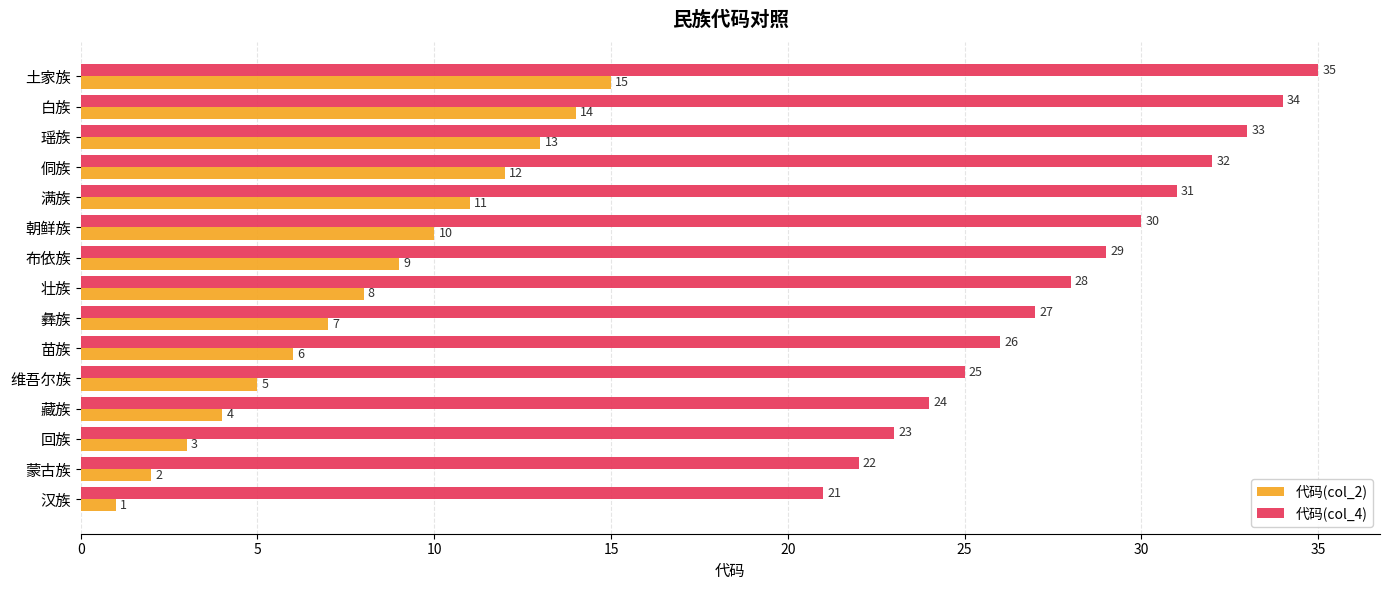

Where is 代码(col_2) nearest to the value 8?

壮族